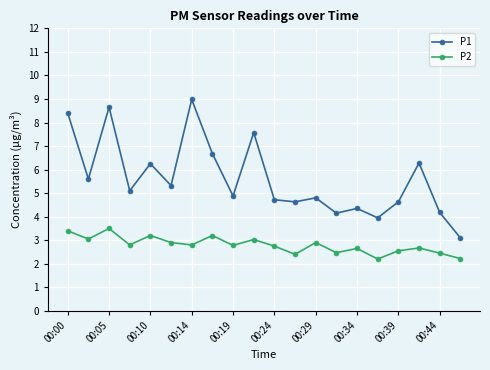

Which series has the widest spread of values?

P1